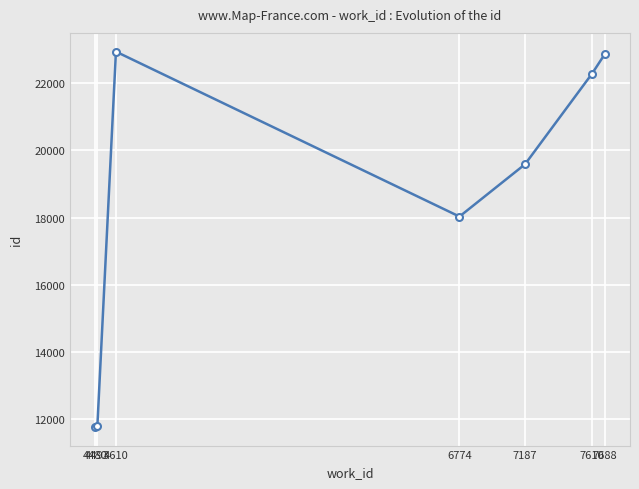

True or false: the data has more than 0 interior local peaks.

True